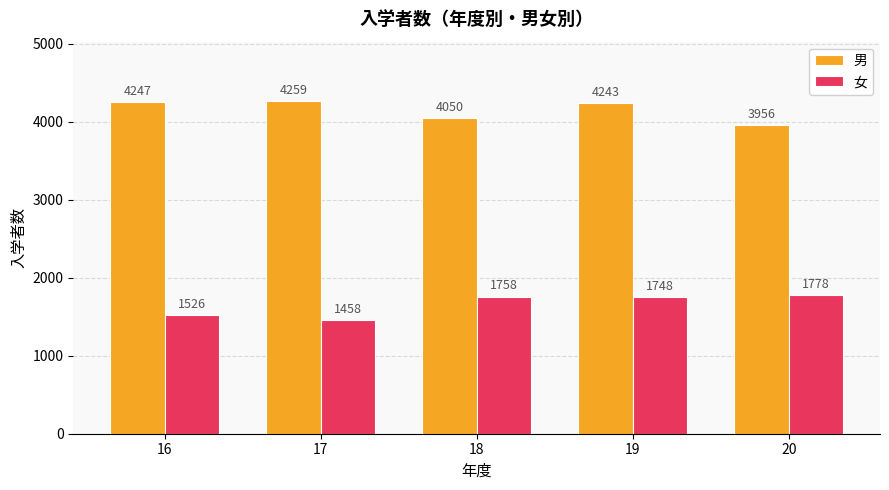

Does the chart contain stacked bars?

No